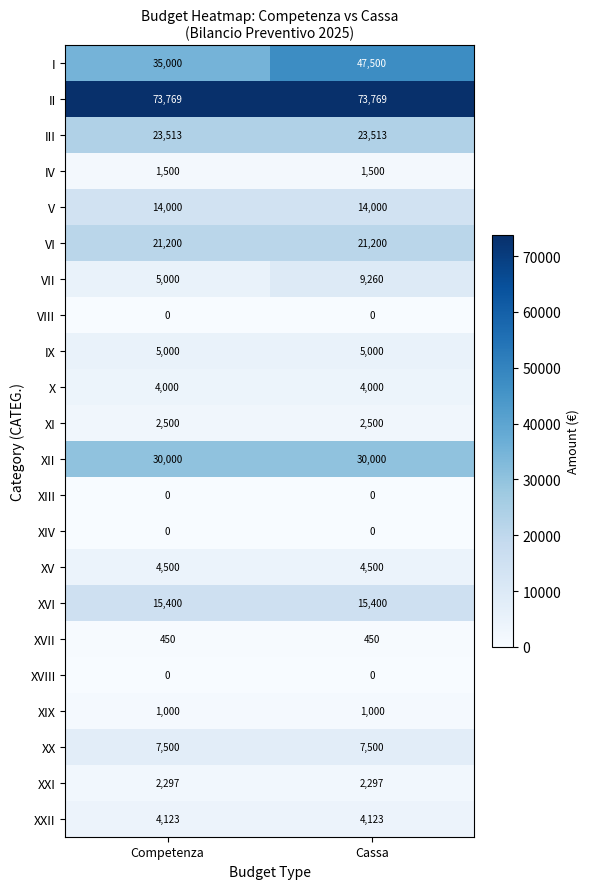

What is the difference between the highest and lowest values at Competenza?

73769